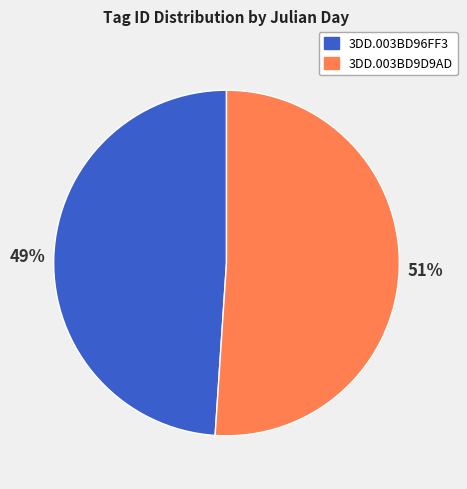

Is there a majority slice in this chart?

Yes